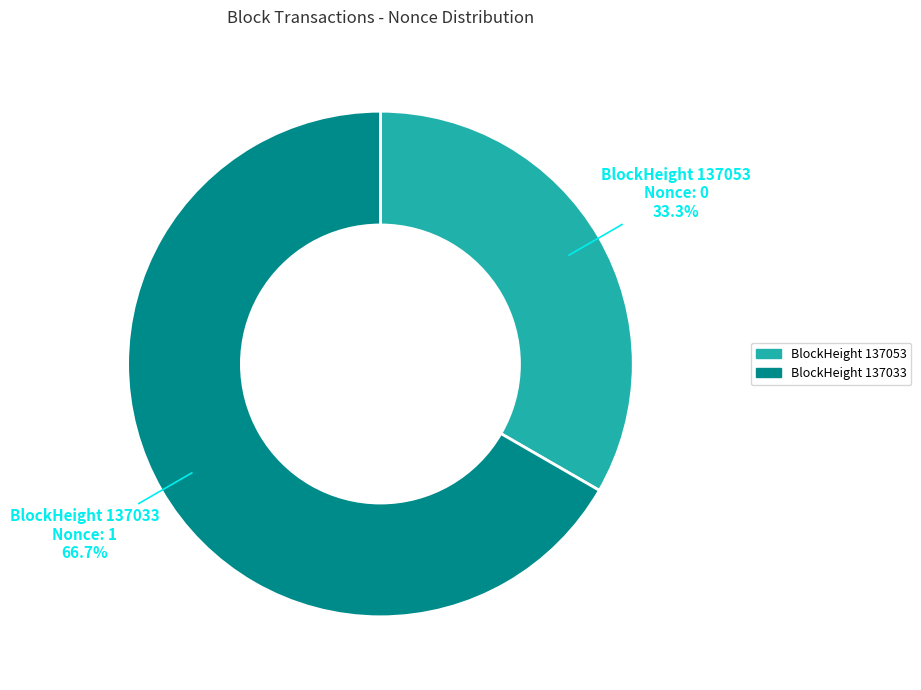

Is there any slice that represents more than half of the pie?

Yes